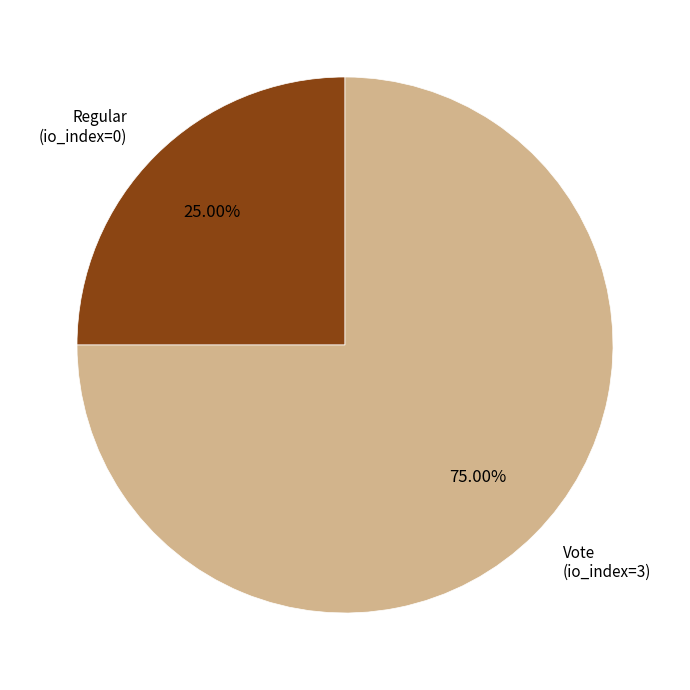

Is there any slice that represents more than half of the pie?

Yes